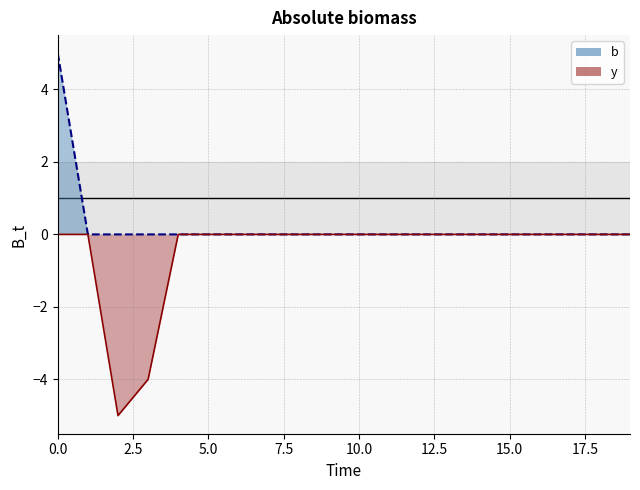

What is the minimum value shown in the chart?

-5